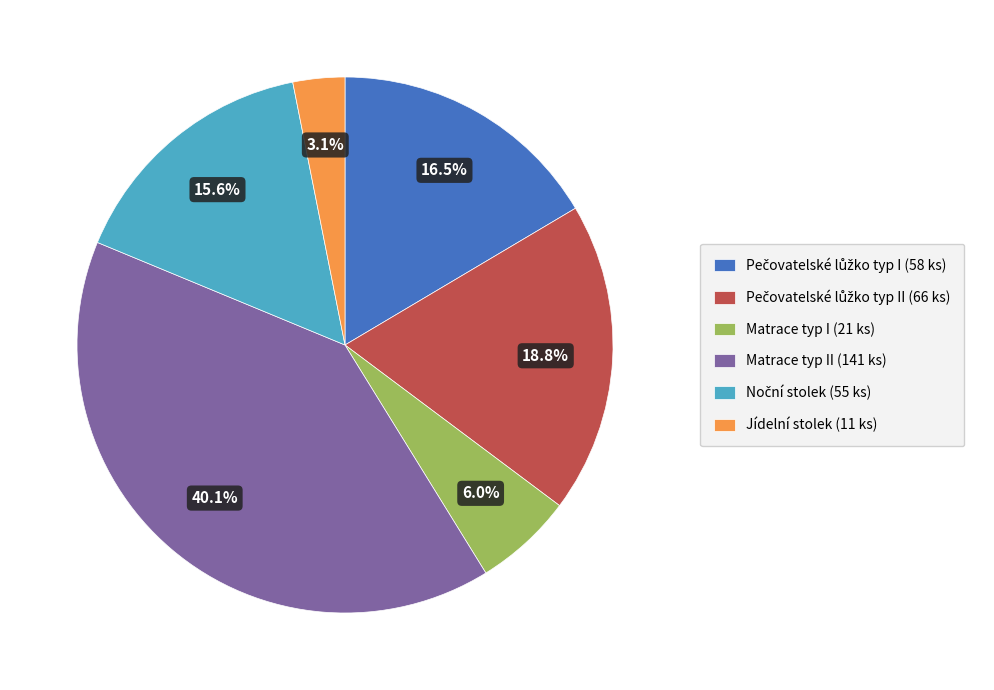

Does Jídelní stolek (11 ks) account for over 50% of the chart?

No